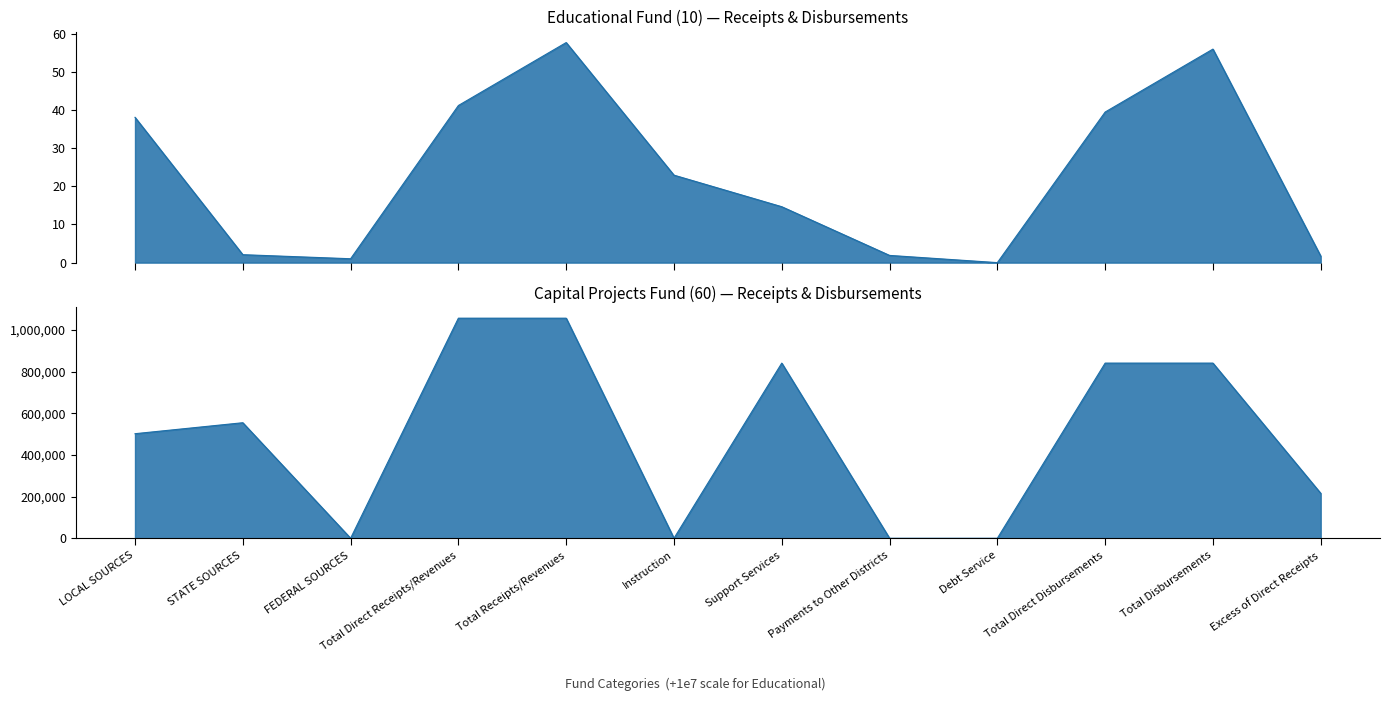

At how many categories does at least one series exceed 16312409?

6